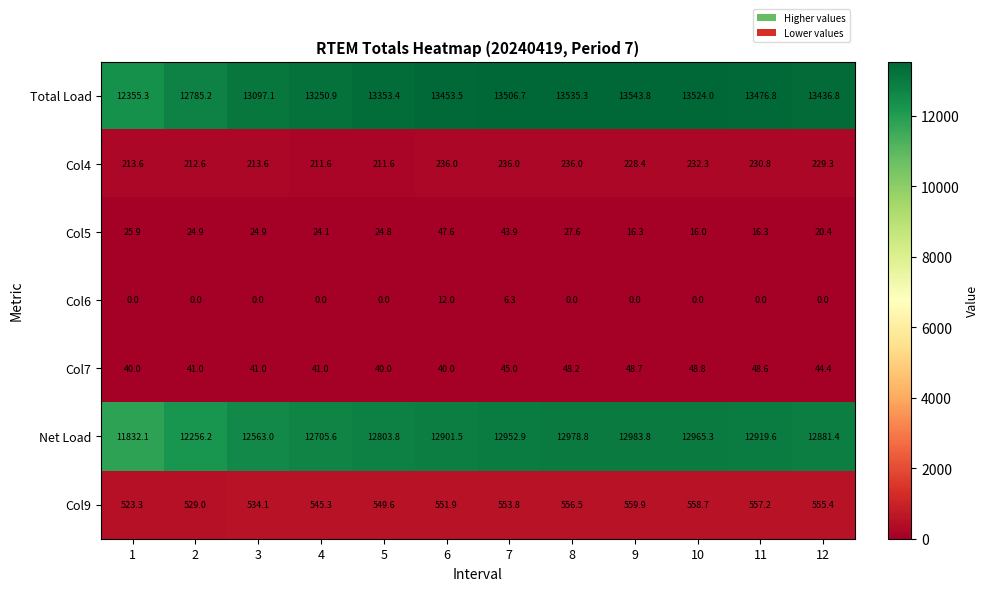

What is the difference between the highest and lowest values at 9?

13543.8